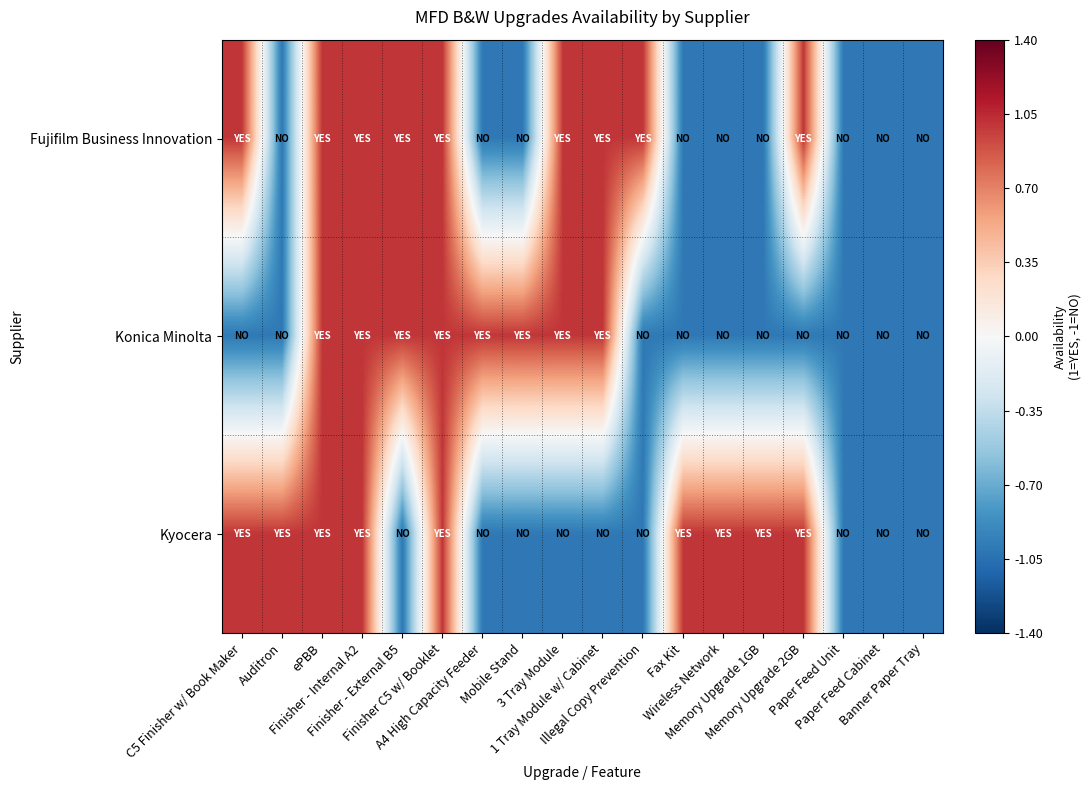

Reading left to right, transcribe all the data shown in this chart.

Fujifilm Business Innovation: C5 Finisher w/ Book Maker=1	Auditron=-1	ePBB=1	Finisher - Internal A2=1	Finisher - External B5=1	Finisher C5 w/ Booklet=1	A4 High Capacity Feeder=-1	Mobile Stand=-1	3 Tray Module=1	1 Tray Module w/ Cabinet=1	Illegal Copy Prevention=1	Fax Kit=-1	Wireless Network=-1	Memory Upgrade 1GB=-1	Memory Upgrade 2GB=1	Paper Feed Unit=-1	Paper Feed Cabinet=-1	Banner Paper Tray=-1
Konica Minolta: C5 Finisher w/ Book Maker=-1	Auditron=-1	ePBB=1	Finisher - Internal A2=1	Finisher - External B5=1	Finisher C5 w/ Booklet=1	A4 High Capacity Feeder=1	Mobile Stand=1	3 Tray Module=1	1 Tray Module w/ Cabinet=1	Illegal Copy Prevention=-1	Fax Kit=-1	Wireless Network=-1	Memory Upgrade 1GB=-1	Memory Upgrade 2GB=-1	Paper Feed Unit=-1	Paper Feed Cabinet=-1	Banner Paper Tray=-1
Kyocera: C5 Finisher w/ Book Maker=1	Auditron=1	ePBB=1	Finisher - Internal A2=1	Finisher - External B5=-1	Finisher C5 w/ Booklet=1	A4 High Capacity Feeder=-1	Mobile Stand=-1	3 Tray Module=-1	1 Tray Module w/ Cabinet=-1	Illegal Copy Prevention=-1	Fax Kit=1	Wireless Network=1	Memory Upgrade 1GB=1	Memory Upgrade 2GB=1	Paper Feed Unit=-1	Paper Feed Cabinet=-1	Banner Paper Tray=-1